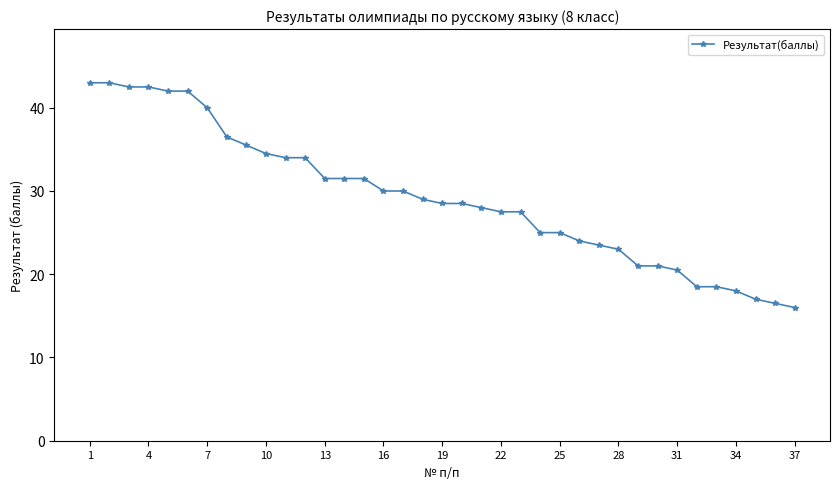

What is the smallest value displayed?

16.0